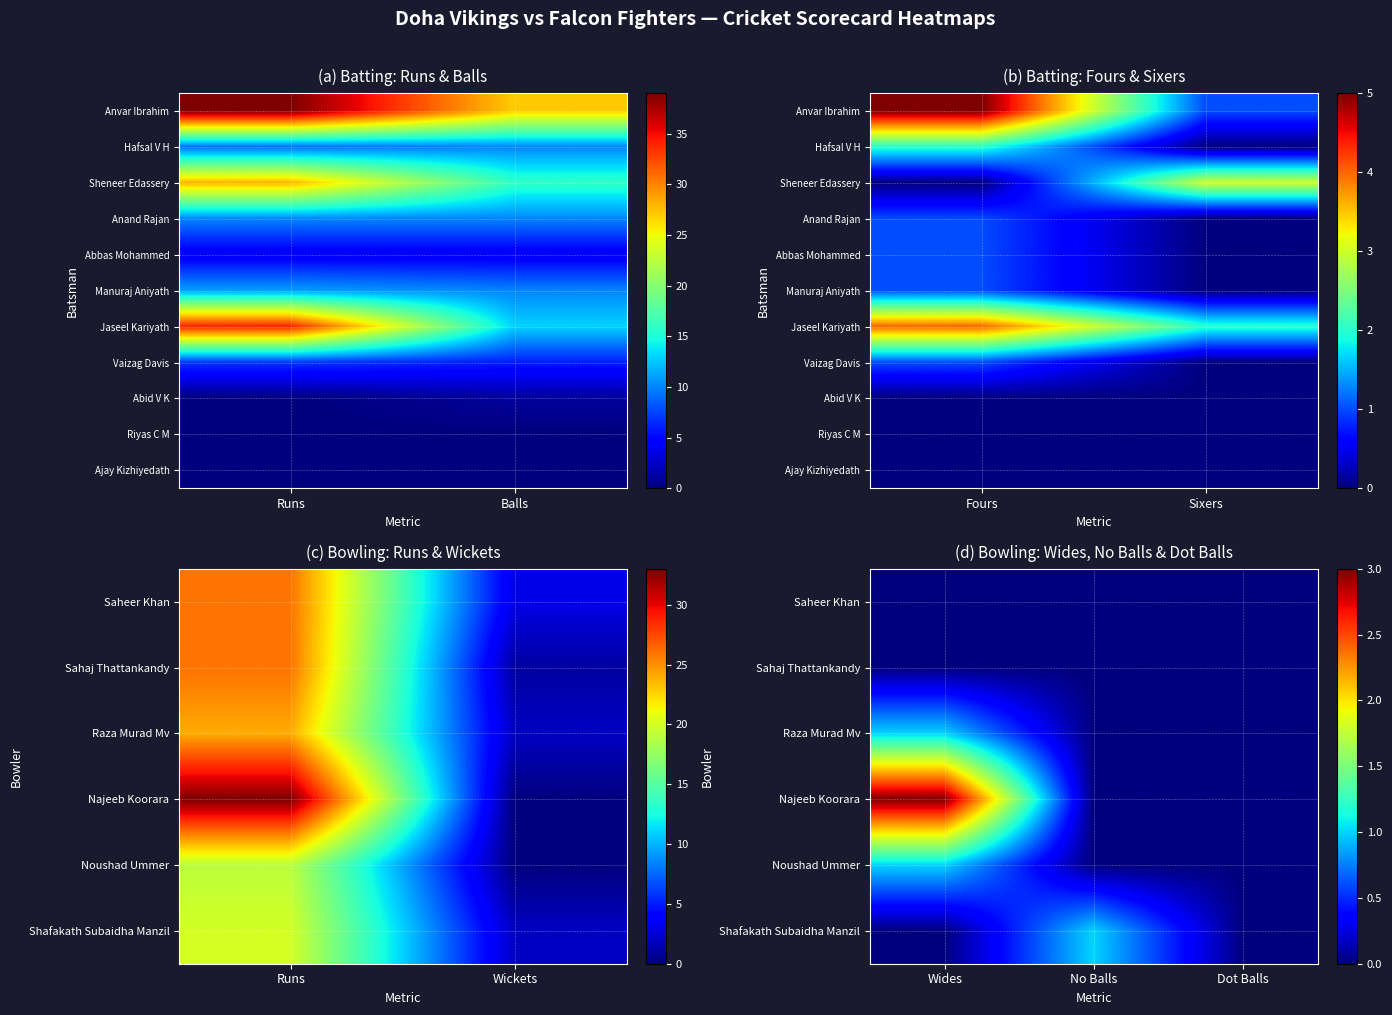

Reading left to right, extract all data points from this chart.

Anvar Ibrahim: 39	27	5	1
Hafsal V H: 9	10	2	0
Sheneer Edassery: 28	16	0	3
Anand Rajan: 10	10	1	0
Abbas Mohammed: 4	4	1	0
Manuraj Aniyath: 11	10	1	0
Jaseel Kariyath: 34	13	4	2
Vaizag Davis: 7	6	1	0
Abid V K: 0	1	0	0
Riyas C M: 0	0	0	0
Ajay Kizhiyedath: 0	0	0	0